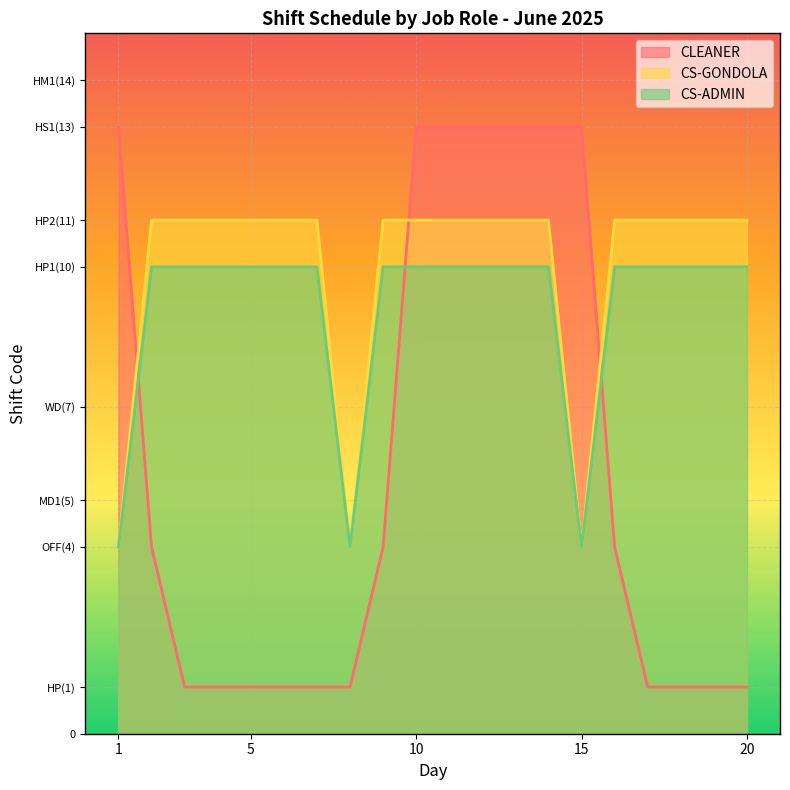

Which series has the largest total across all categories?

CS-GONDOLA